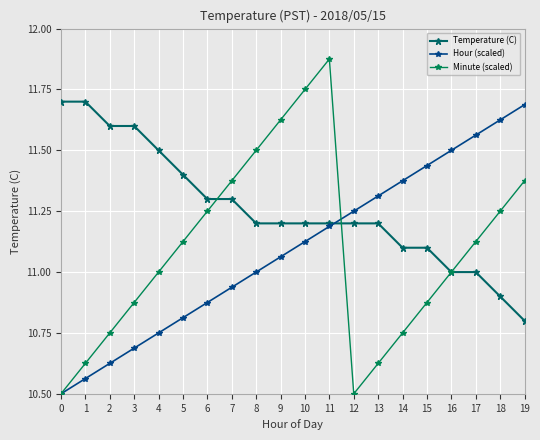

How many lines are shown in the chart?

3